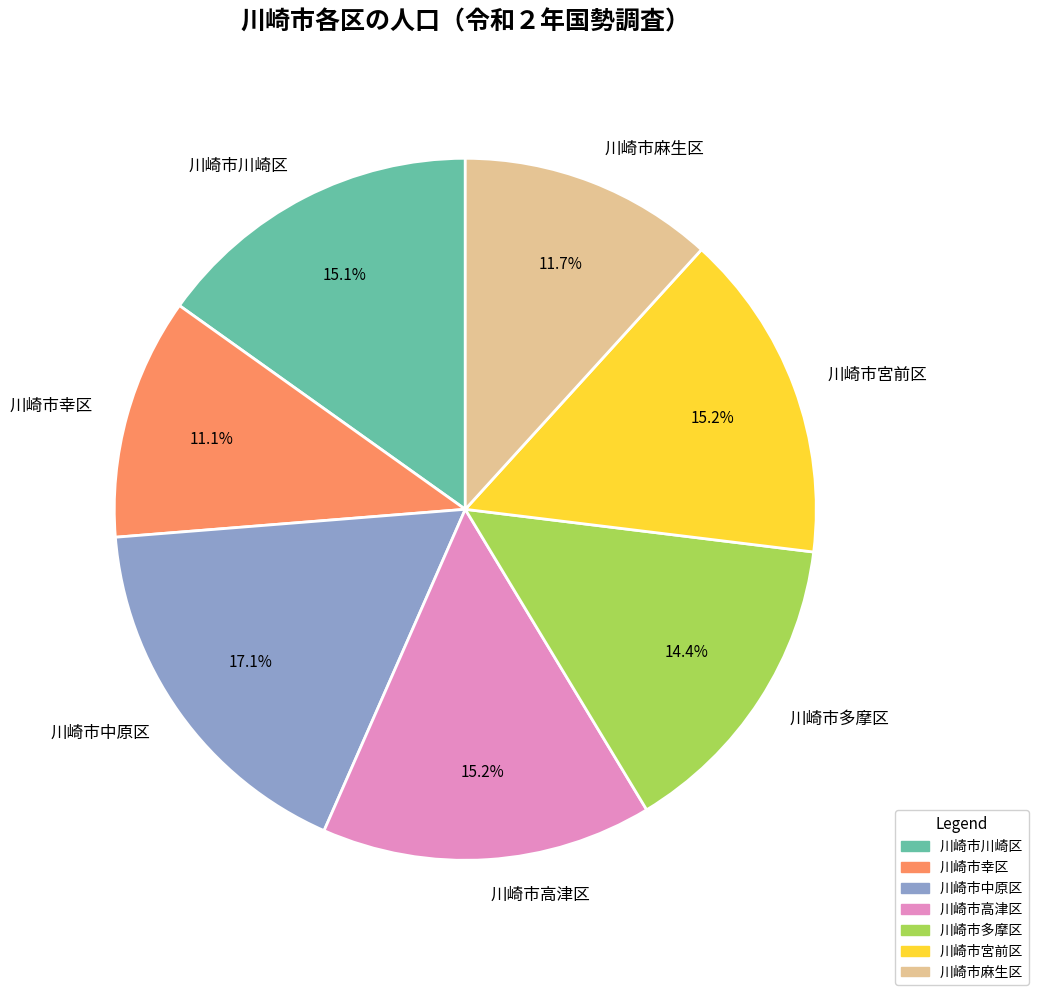

Is the sum of 川崎市中原区 and 川崎市幸区 greater than half?

No